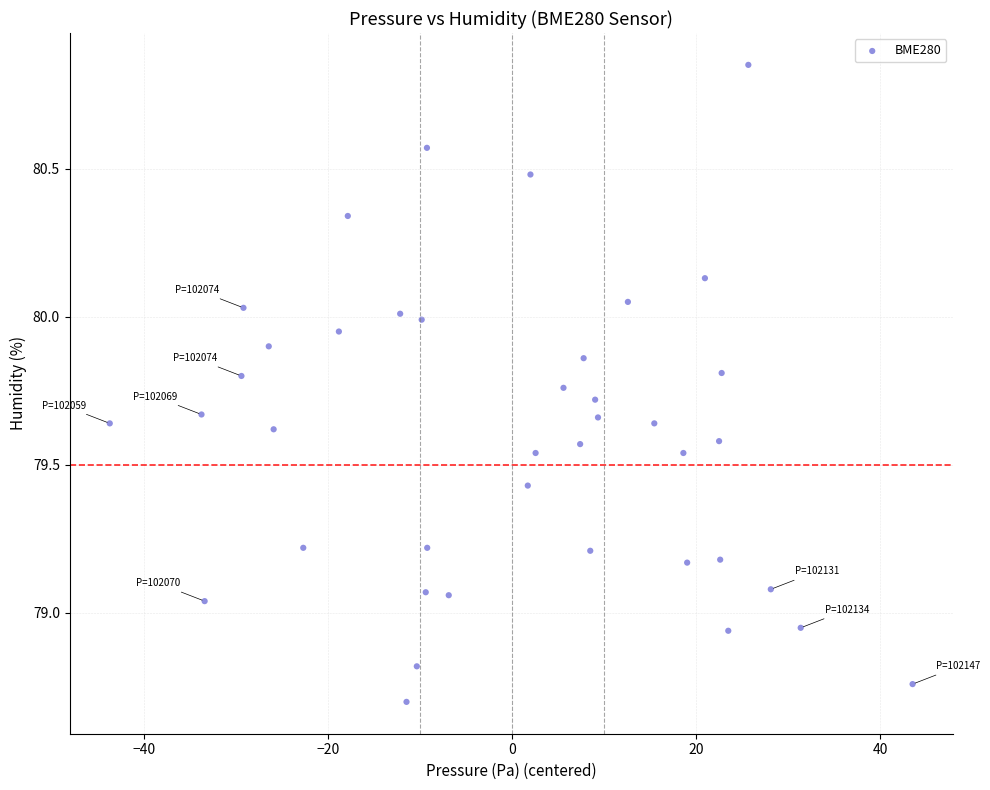

What is the range of X values (max minus min)?

87.2